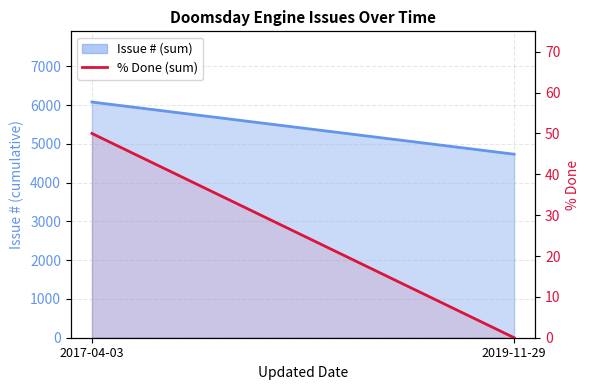

At which category does the chart reach its peak across all series?

2017-04-03